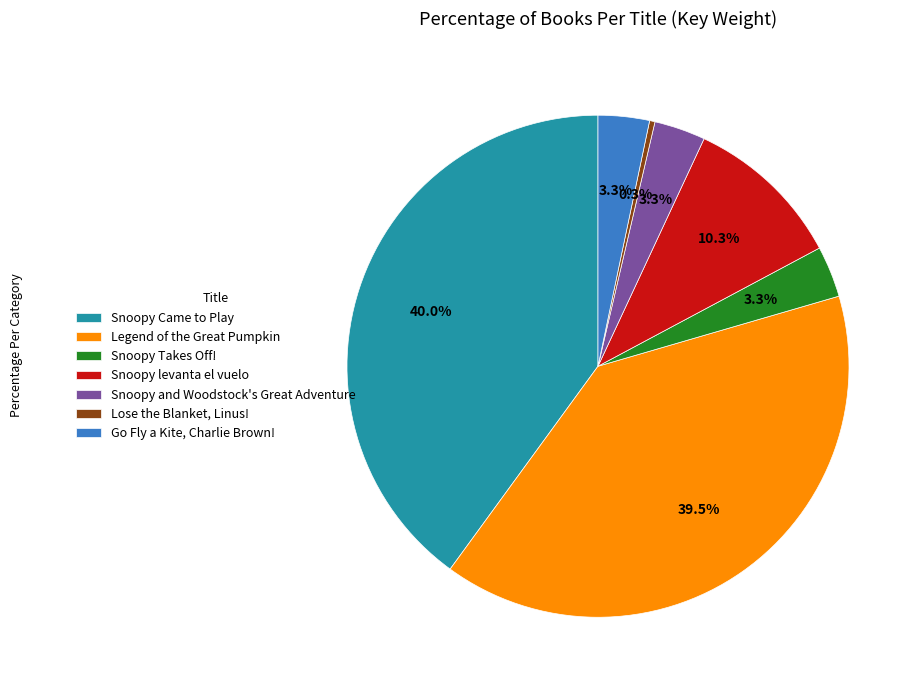

The Snoopy and Woodstock's Great Adventure slice represents 3% of the pie. True or false?

True